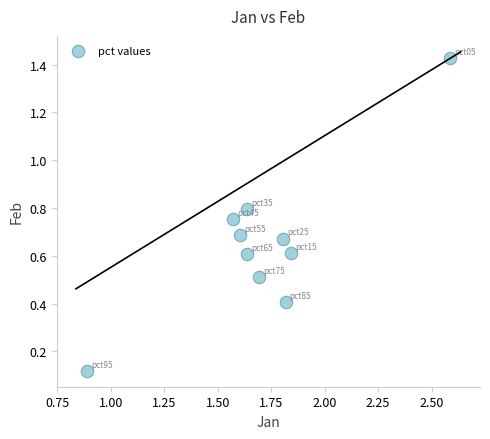

What is the range of Y values (max minus min)?

1.3